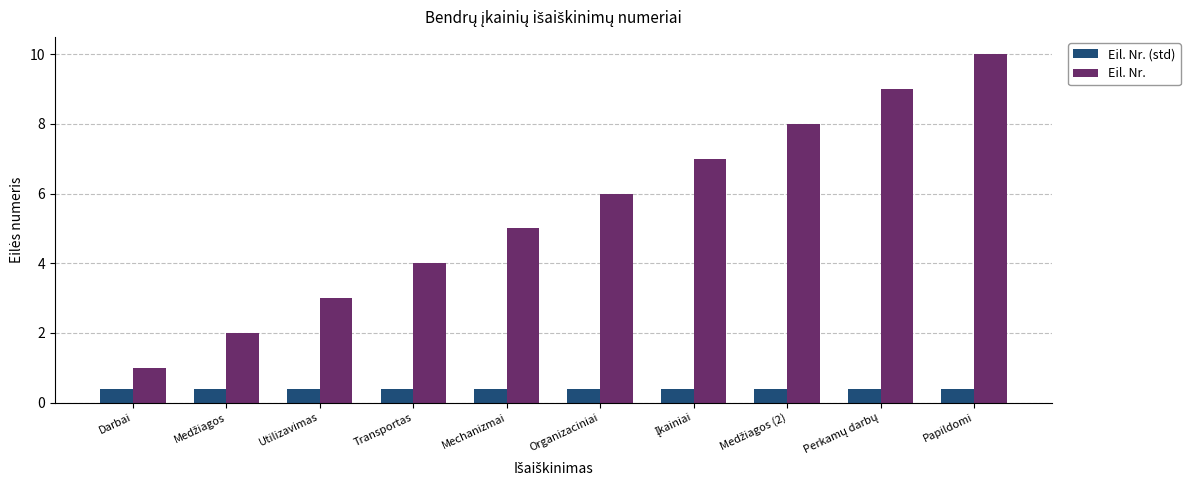

Is it true that Eil. Nr. equals 3.0 at Utilizavimas?

True